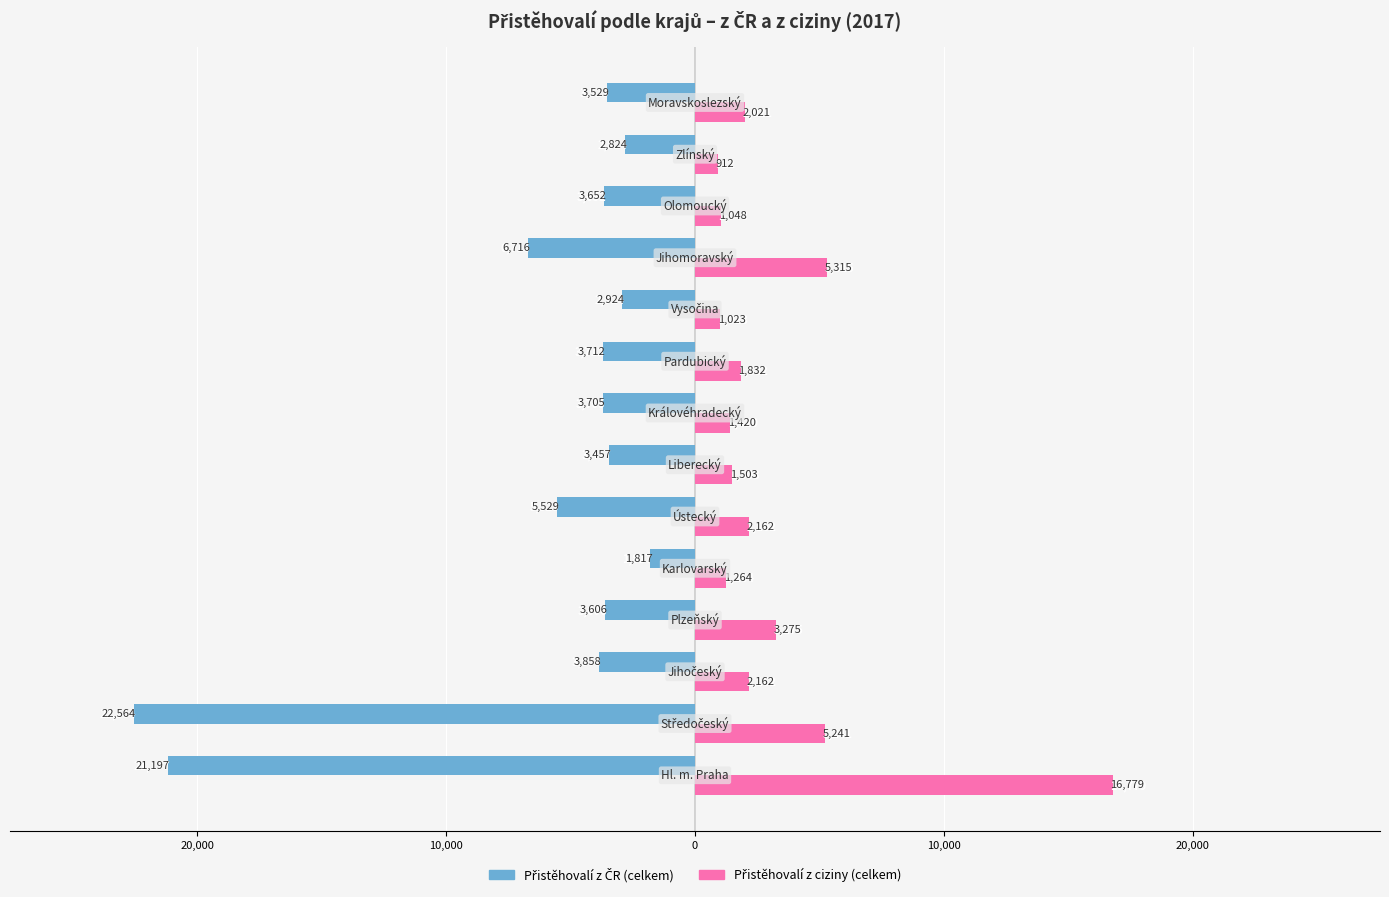

What are all the series names shown in the legend?

Přistěhovalí z ČR (celkem), Přistěhovalí z ciziny (celkem)